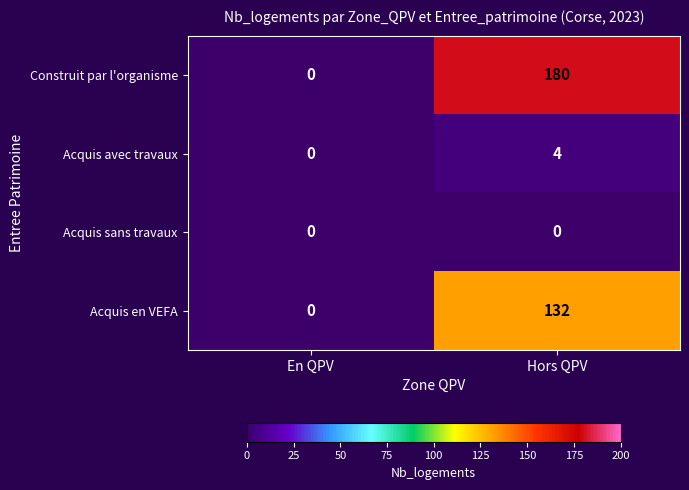

What is the average value of the Construit par l'organisme series?

90